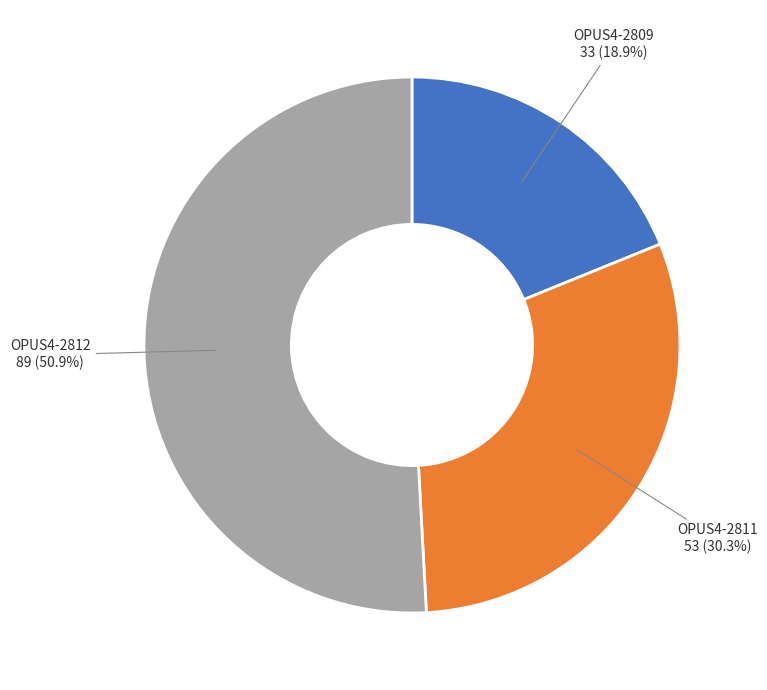

Which slice is the smallest?

OPUS4-2809